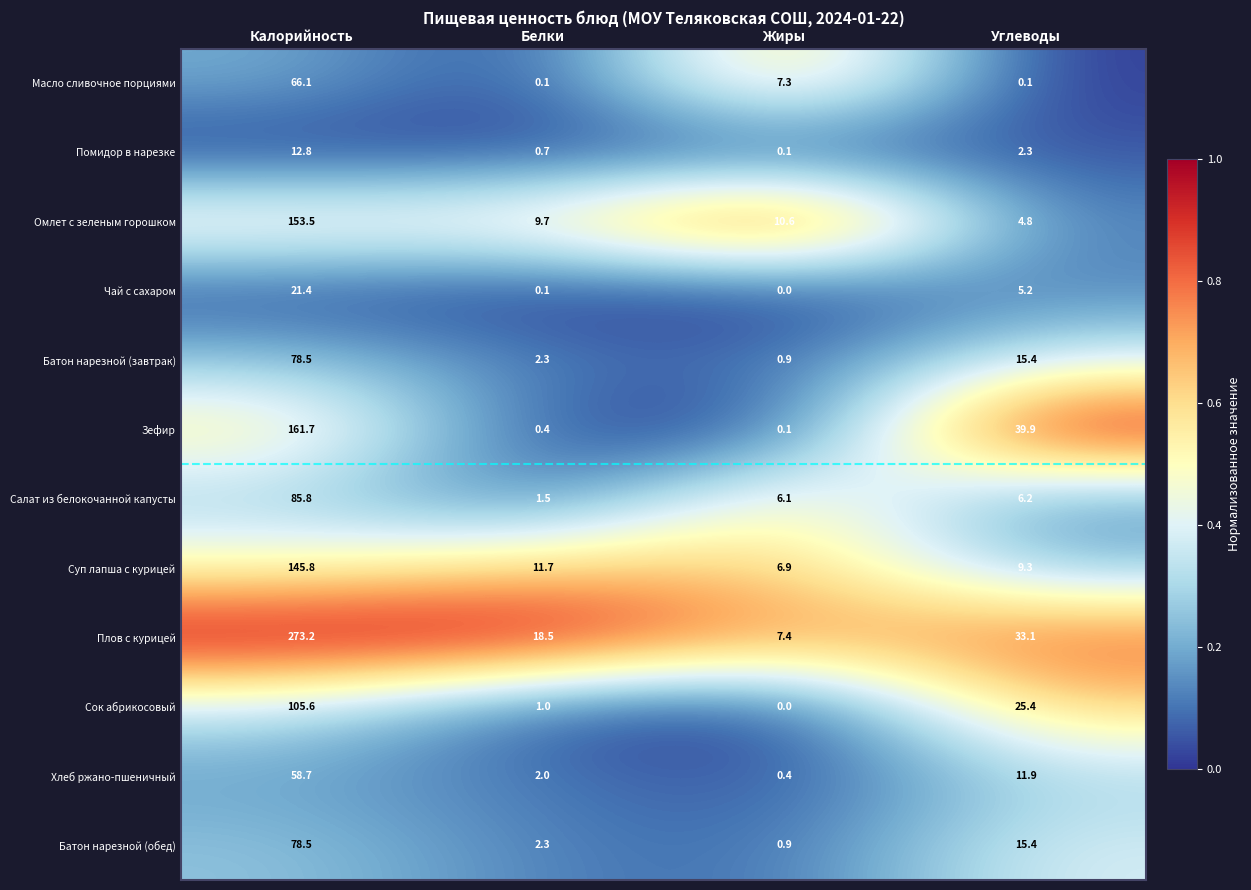

How many series are shown in this chart?

12